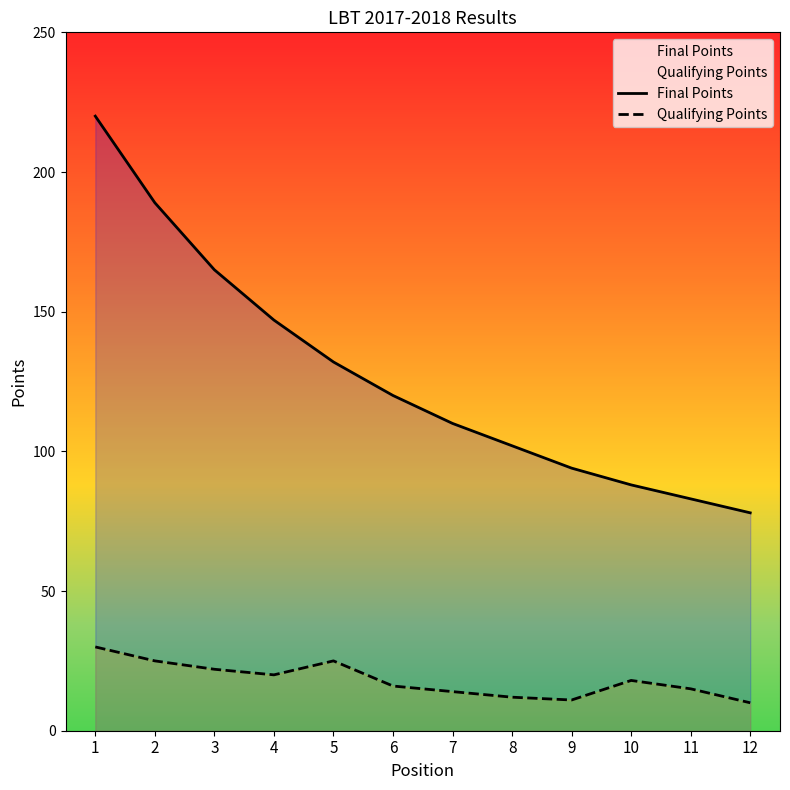

Which series has the largest total across all categories?

Final Points